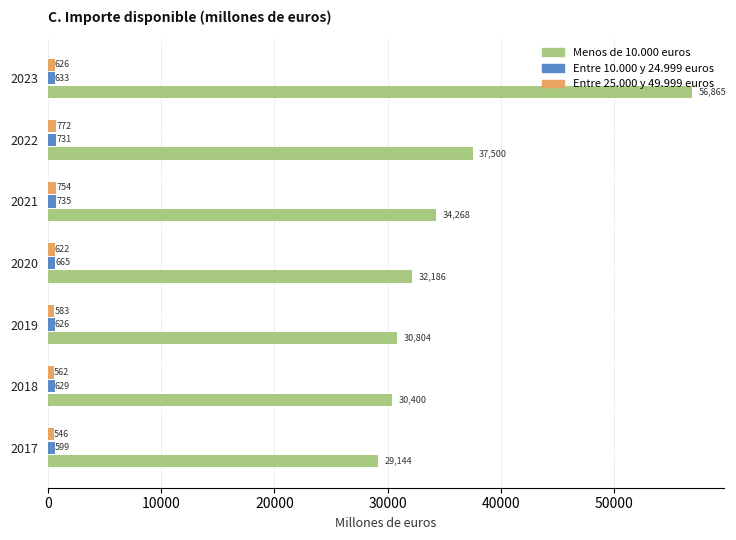

At how many categories does at least one series exceed 31704?

4